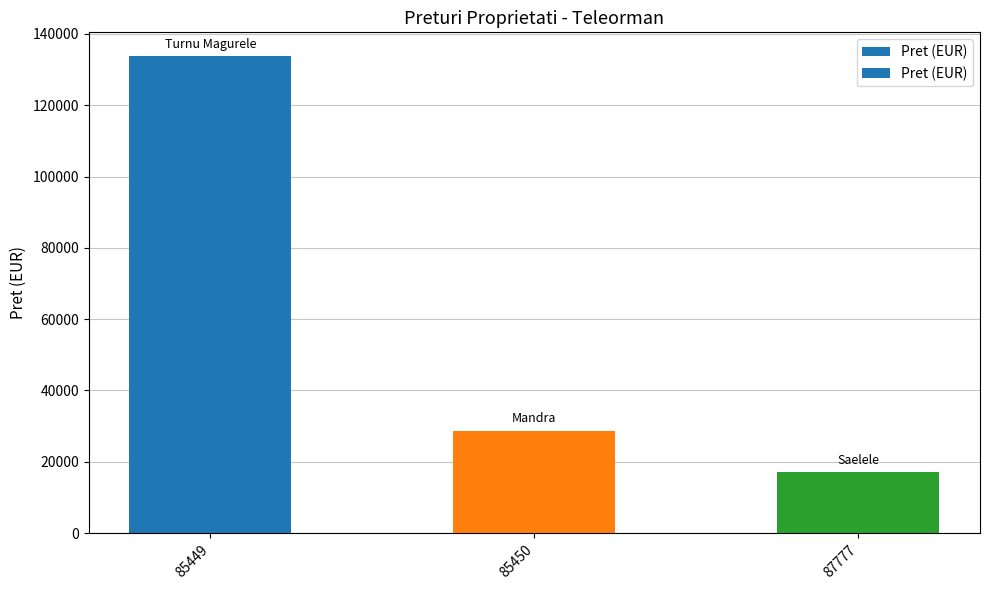

Which has a higher value, 87777 or 85449?

85449